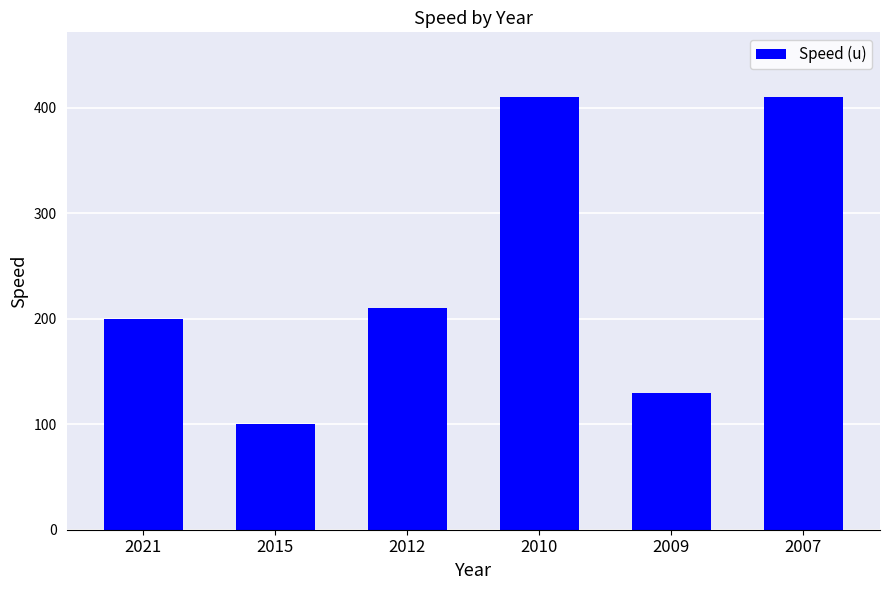

Approximately how many times larger is the value at 2007 compared to 2010?

1.0